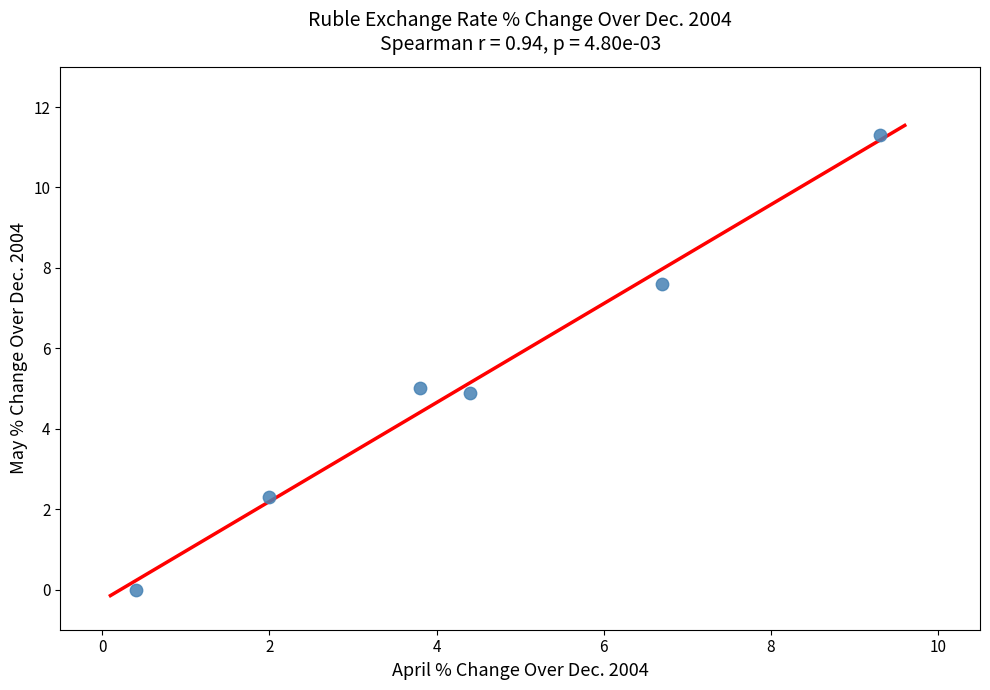

What is the average X value?

4.4